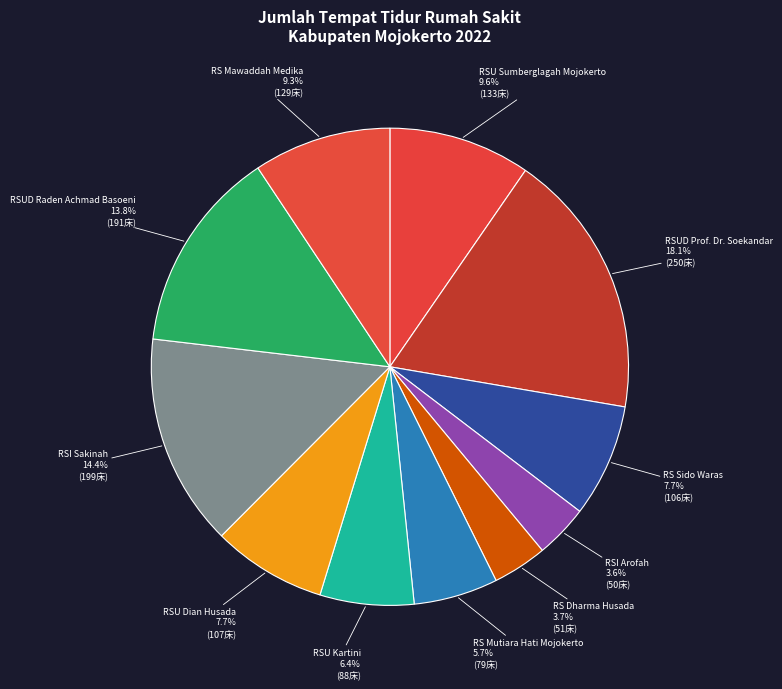

How many slices are in this pie chart?

11